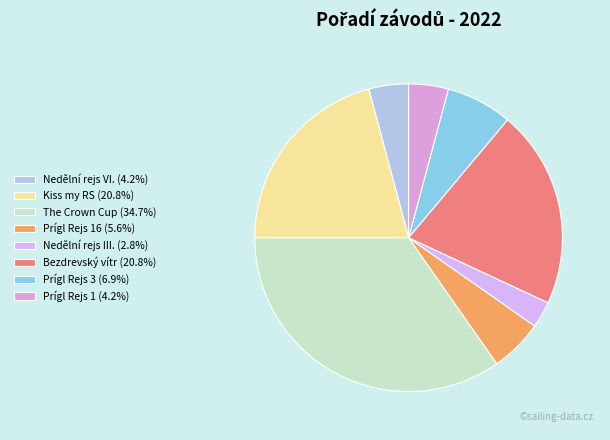

Count the number of slices in the pie.

8